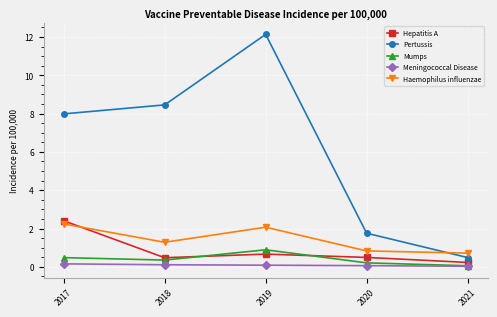

What is the sum of all Pertussis values?

30.8